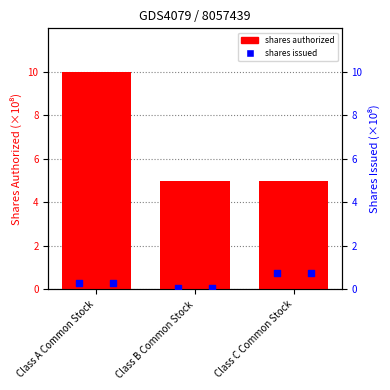

At which category is the sum across all series the highest?

Class A Common Stock